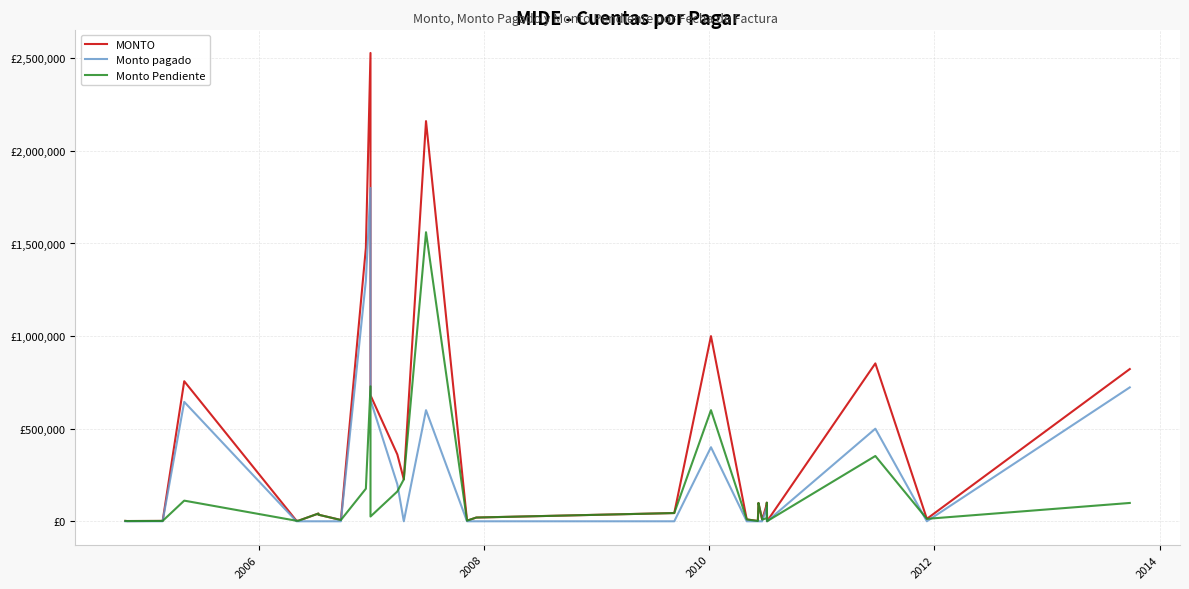

How many interior local peaks does the MONTO series have?

7